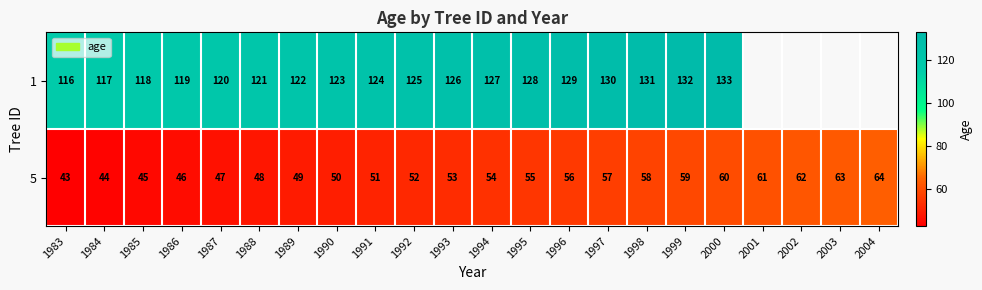

What value does the 5 series have at 1988, to the nearest 5?

50